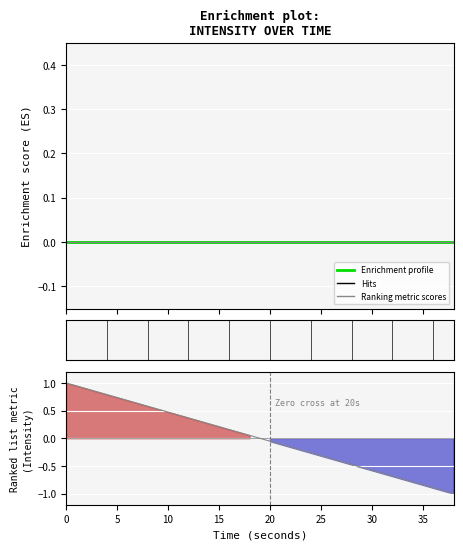

What is the label of the 19th point from the right?

5